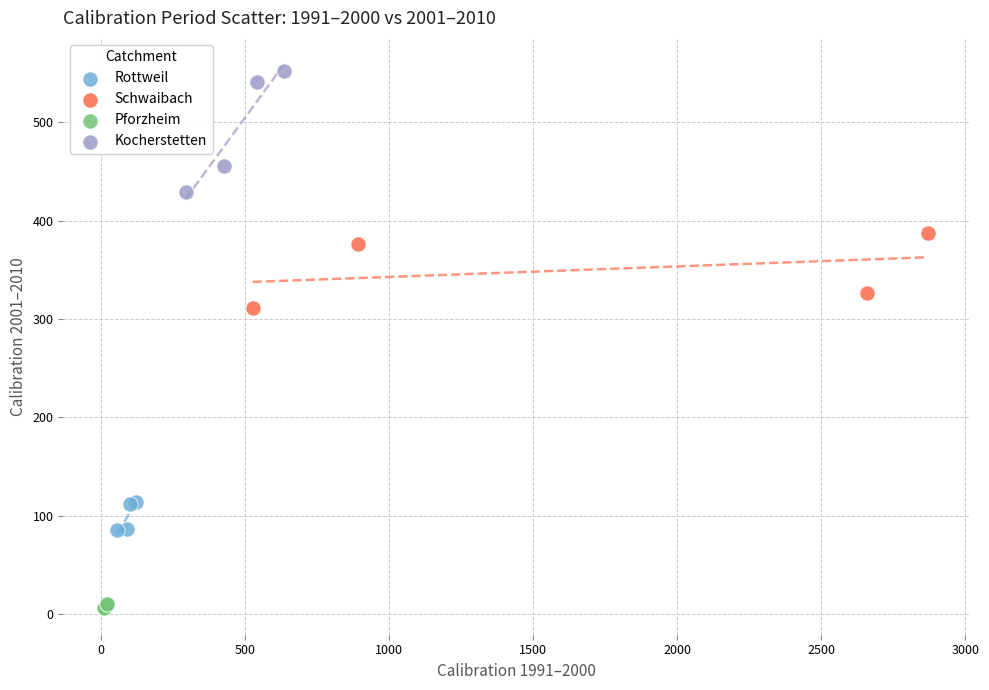

Which series reaches the minimum Y coordinate?

Pforzheim